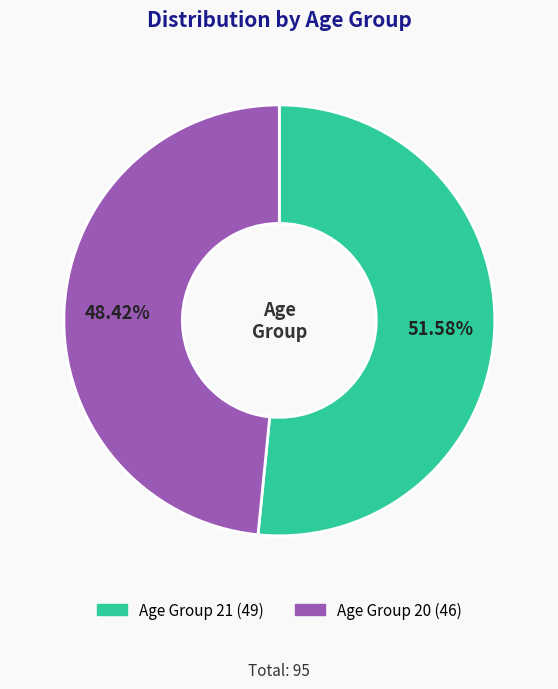

Is there any slice that represents more than half of the pie?

Yes